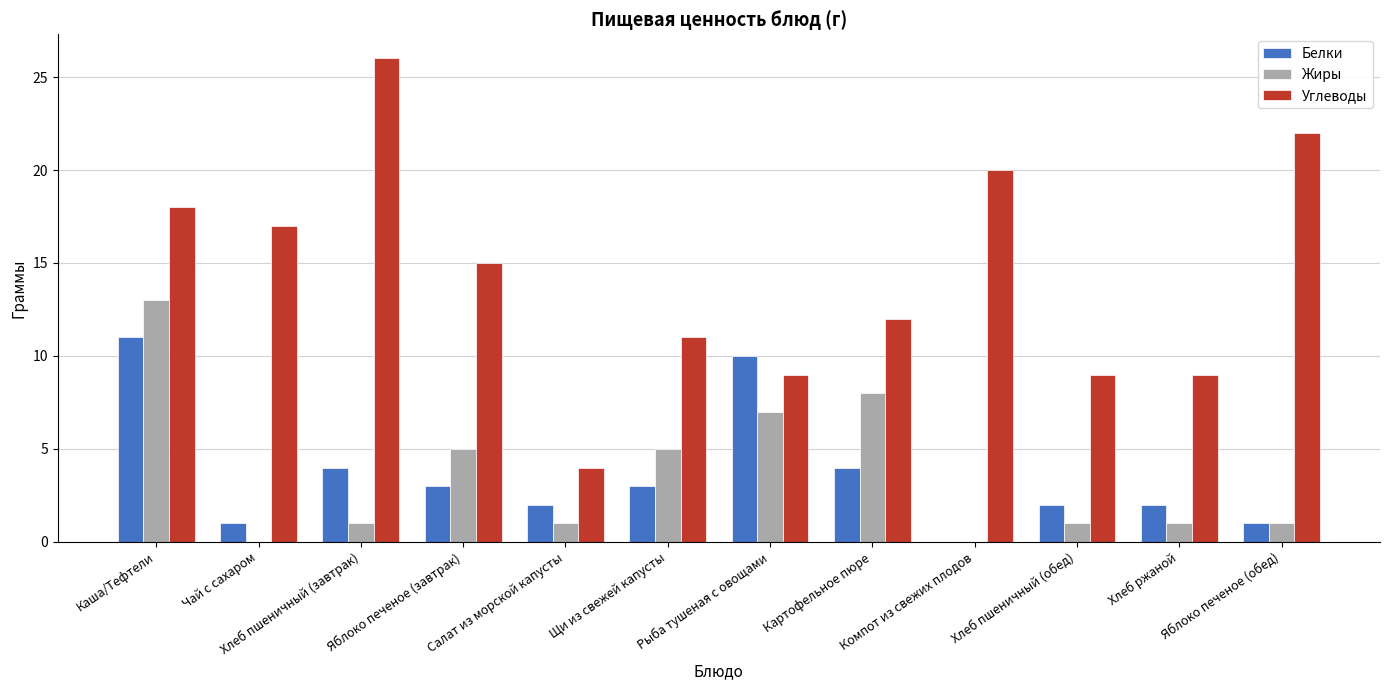

The value of Жиры at Щи из свежей капусты is 5. True or false?

True